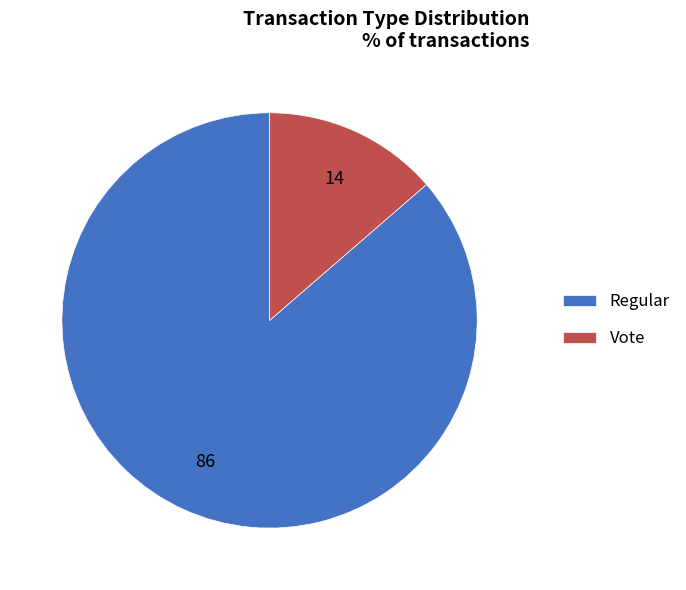

Which has a higher value, Regular or Vote?

Regular